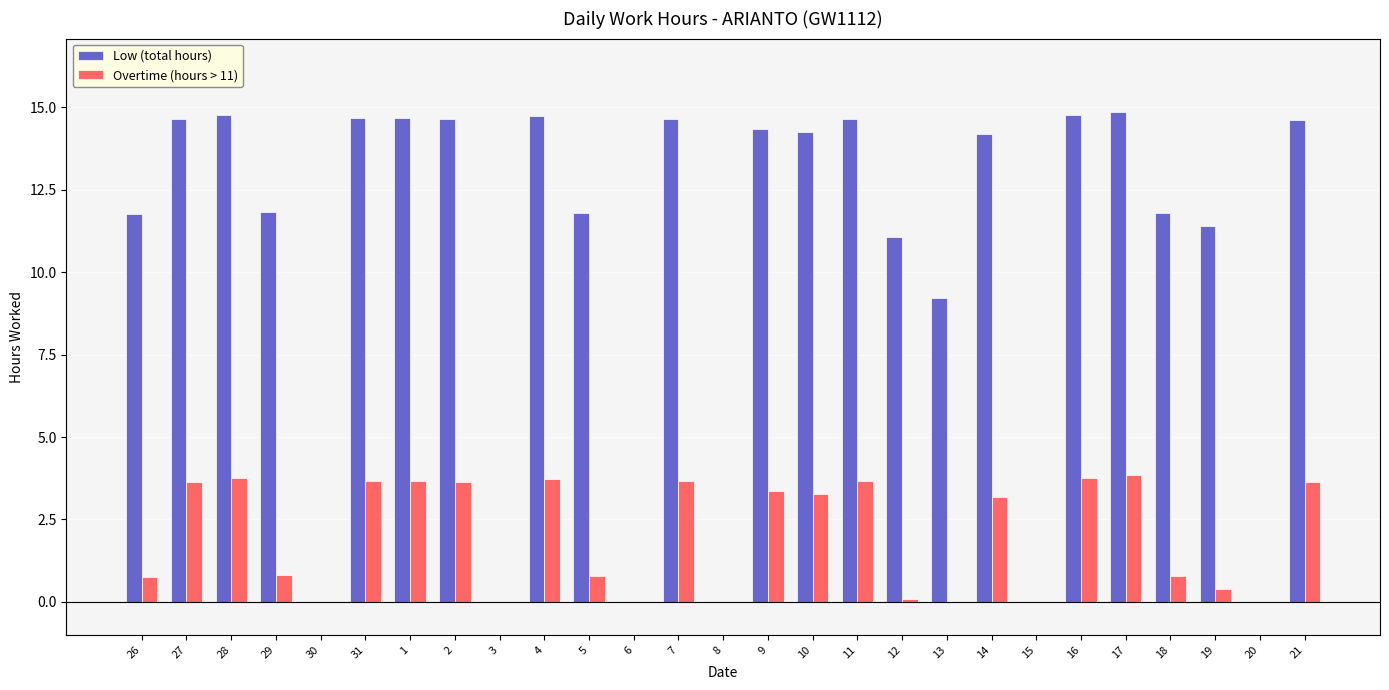

What is the approximate value of Low (total hours) at 7?

14.7